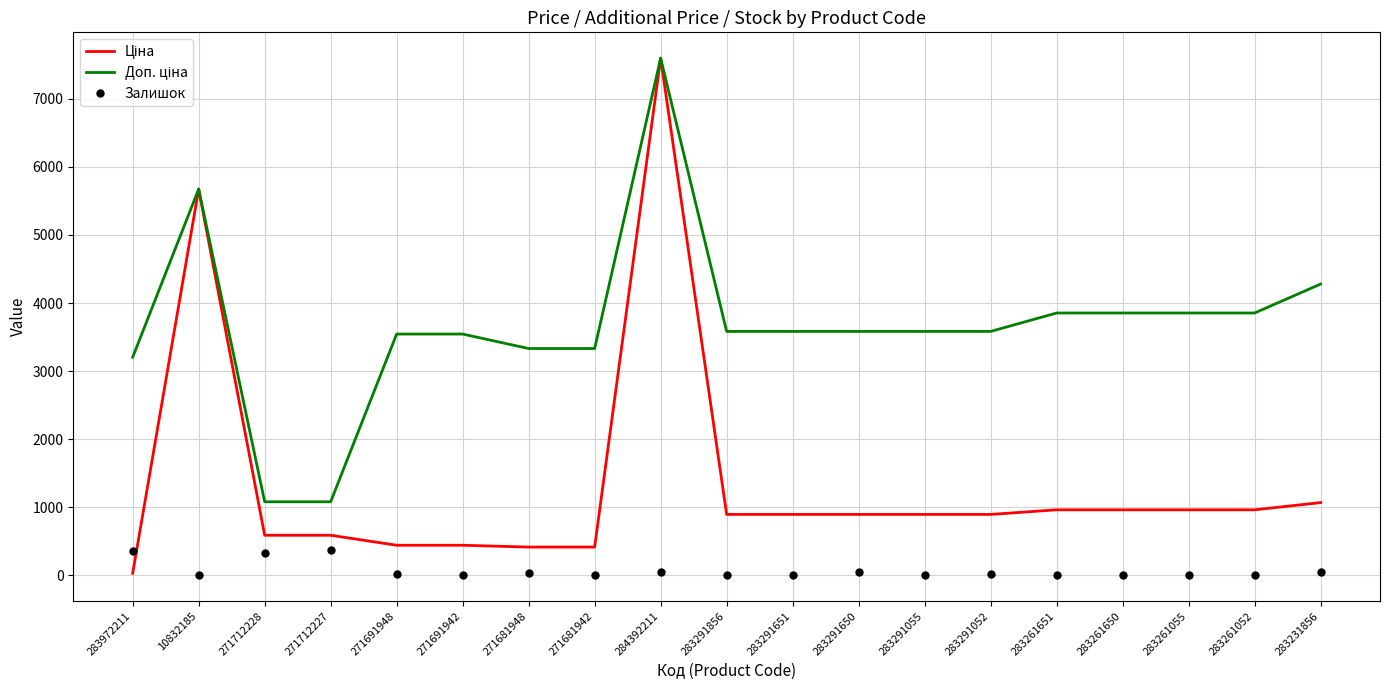

True or false: Залишок has a value of 43.0 at 283291650.

True